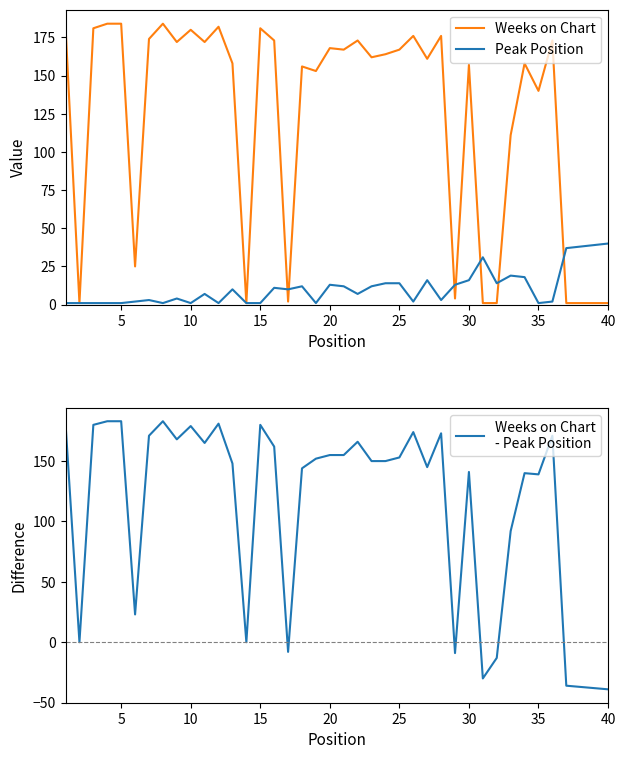

What is the highest value of the Weeks on Chart series?

184